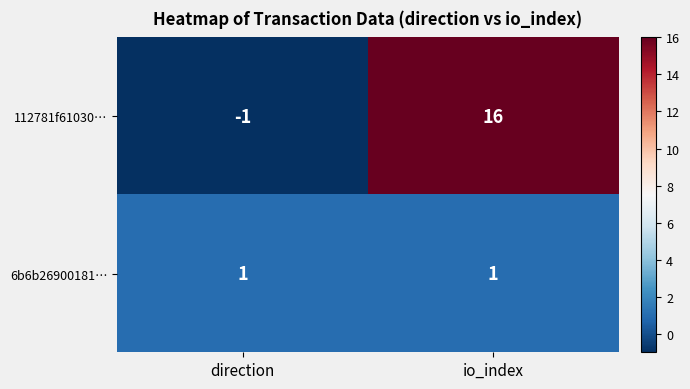

Which series changed the most between direction and io_index?

112781f61030…